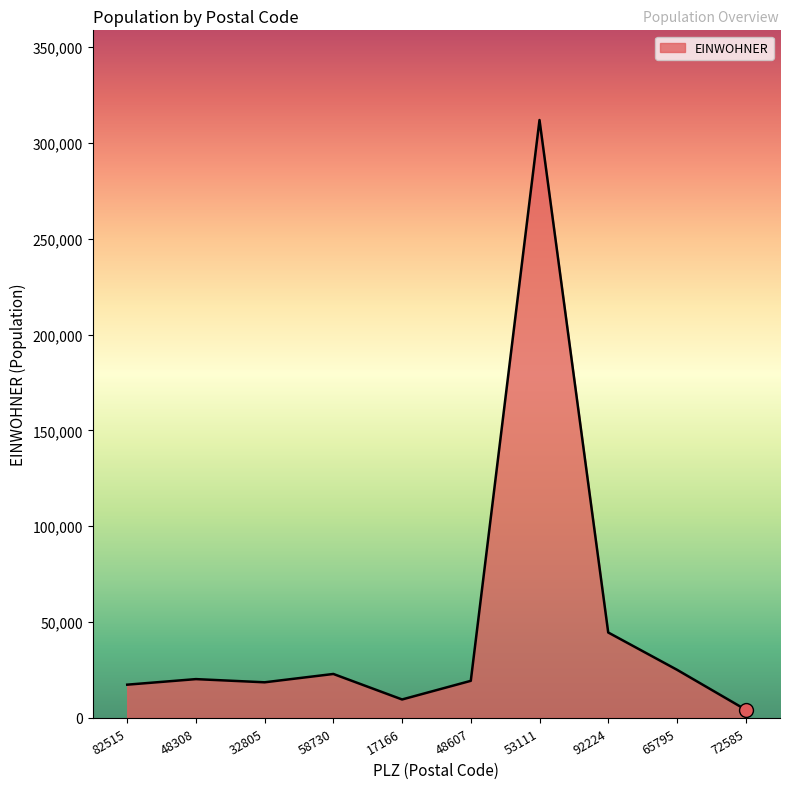

Read the value at 48607, to the nearest 100.

19400